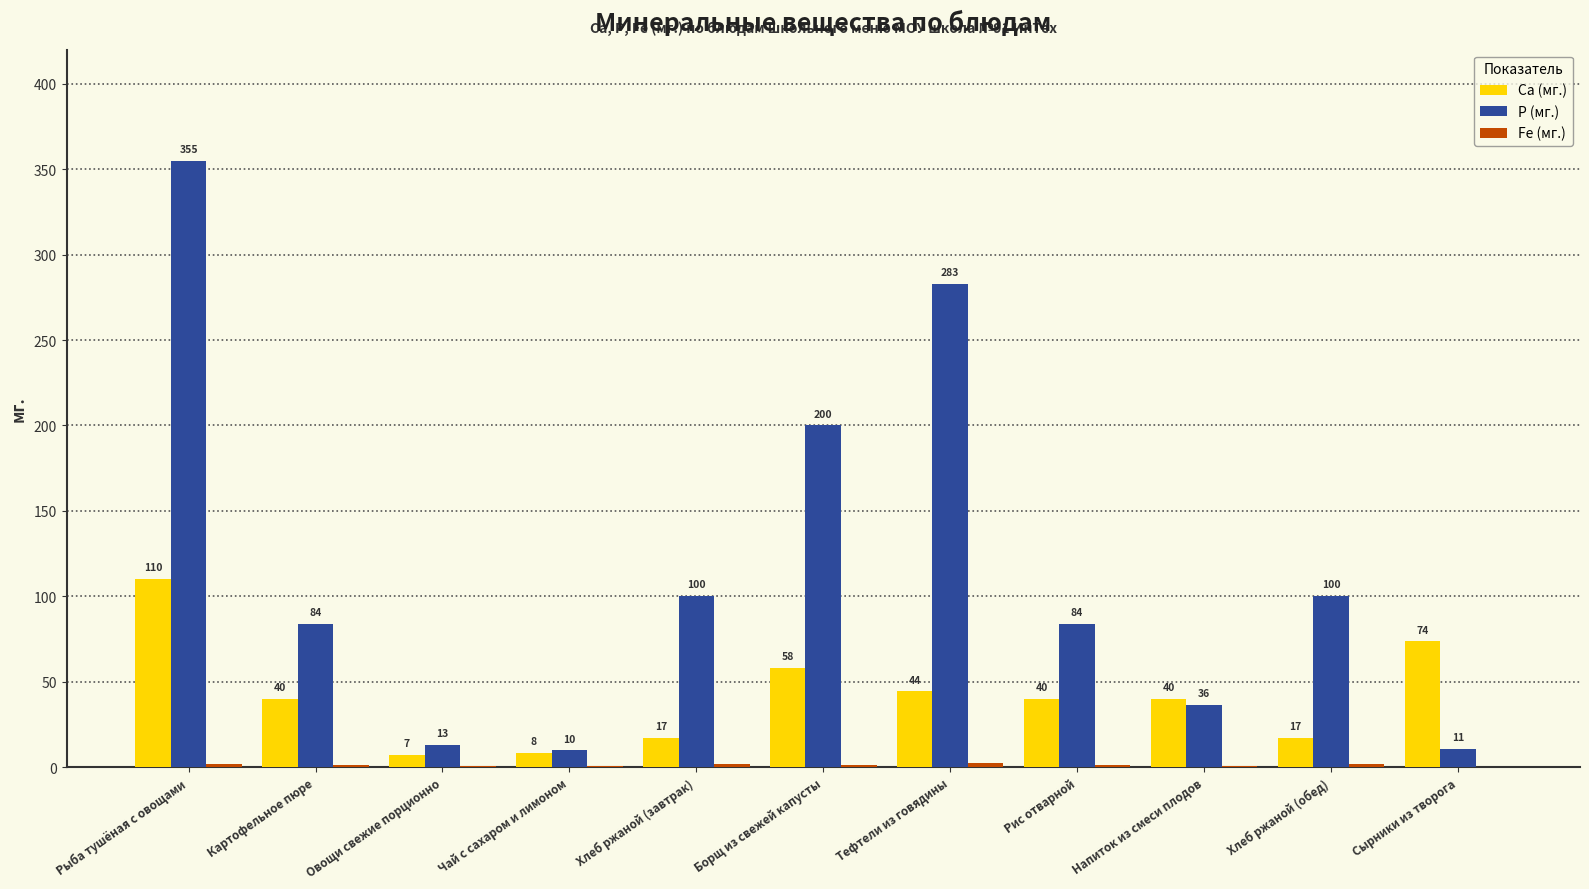

Which series has the largest total across all categories?

P (мг.)